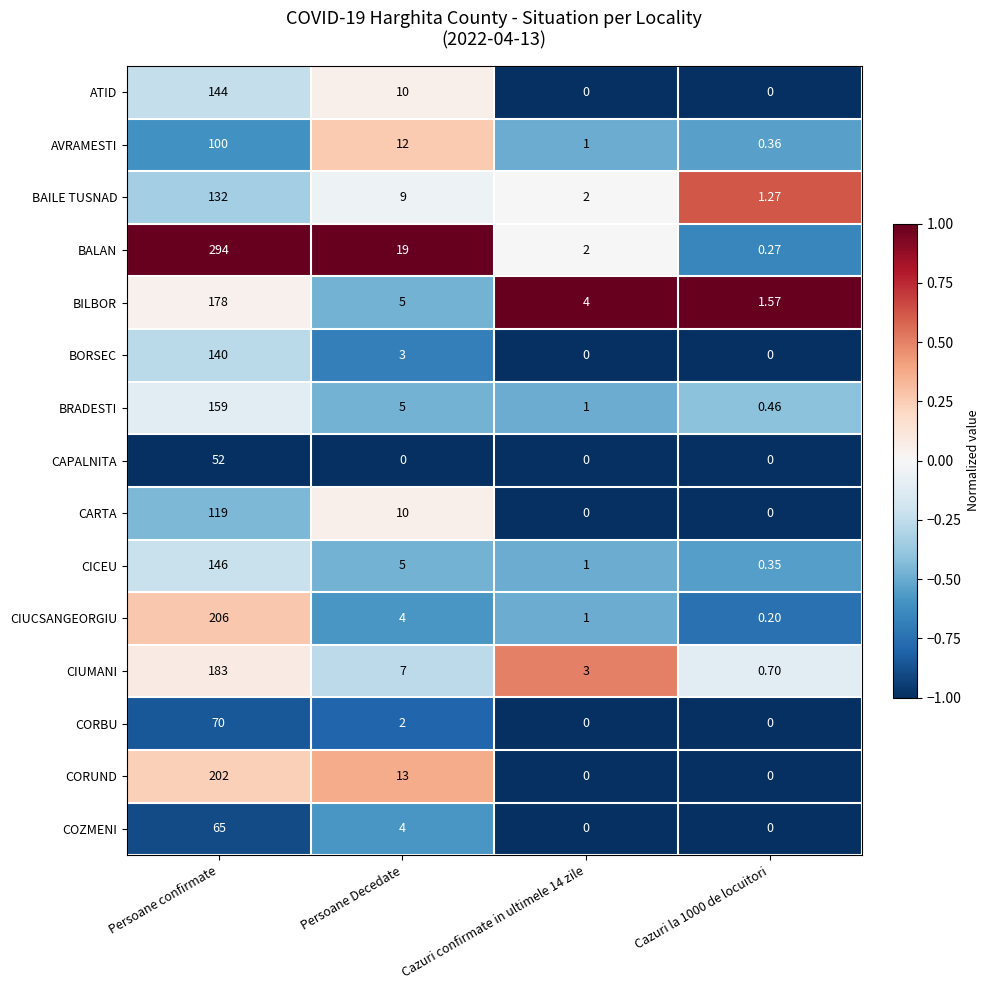

What is the minimum value shown in the chart?

0.0